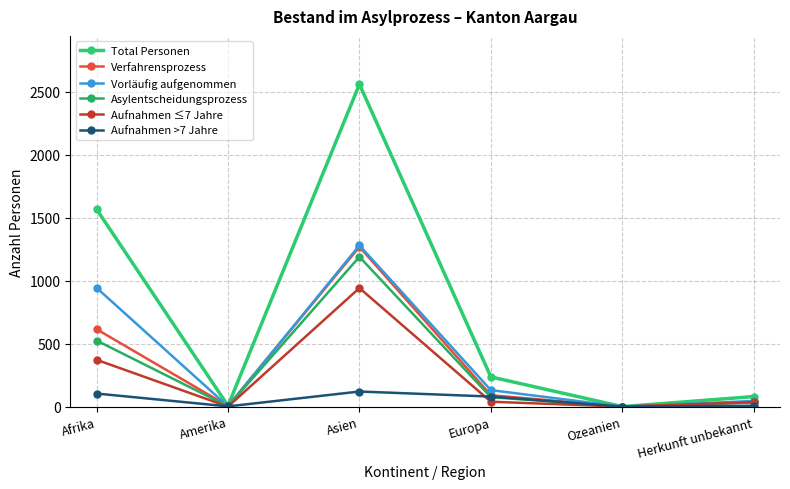

At which category does Total Personen reach its first local peak?

Asien